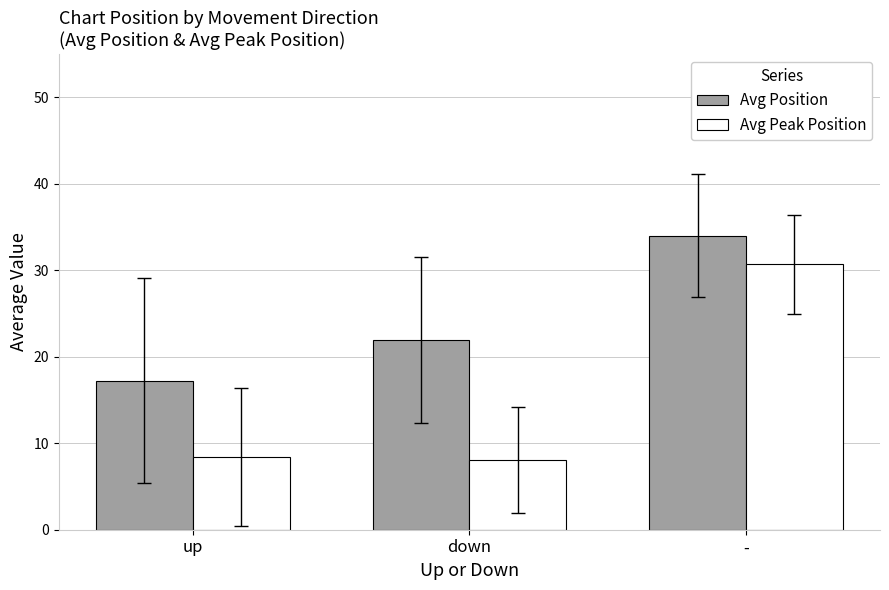

What is the sum of all Avg Peak Position values?

47.1